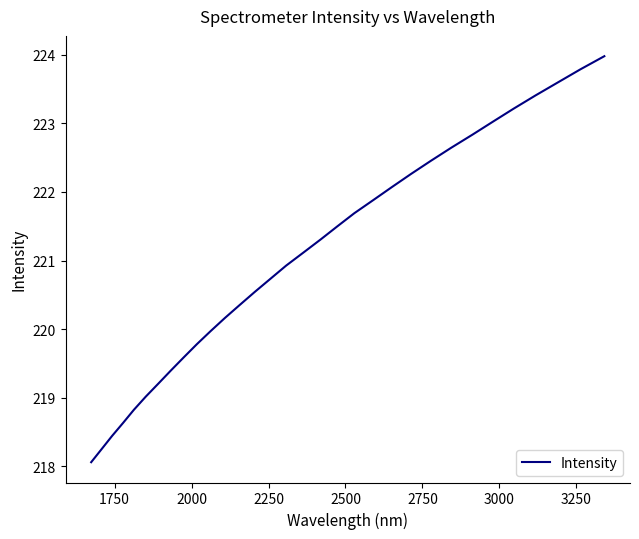

What is the maximum value shown in the chart?

224.0